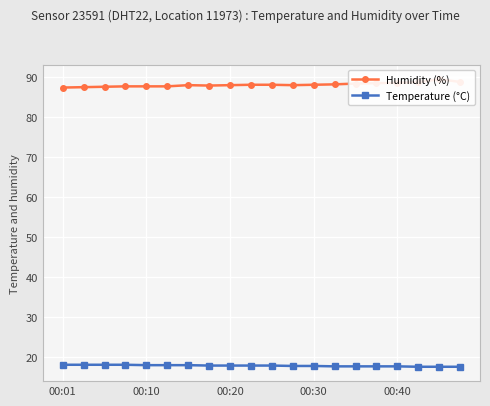

Which series has the largest total across all categories?

Humidity (%)